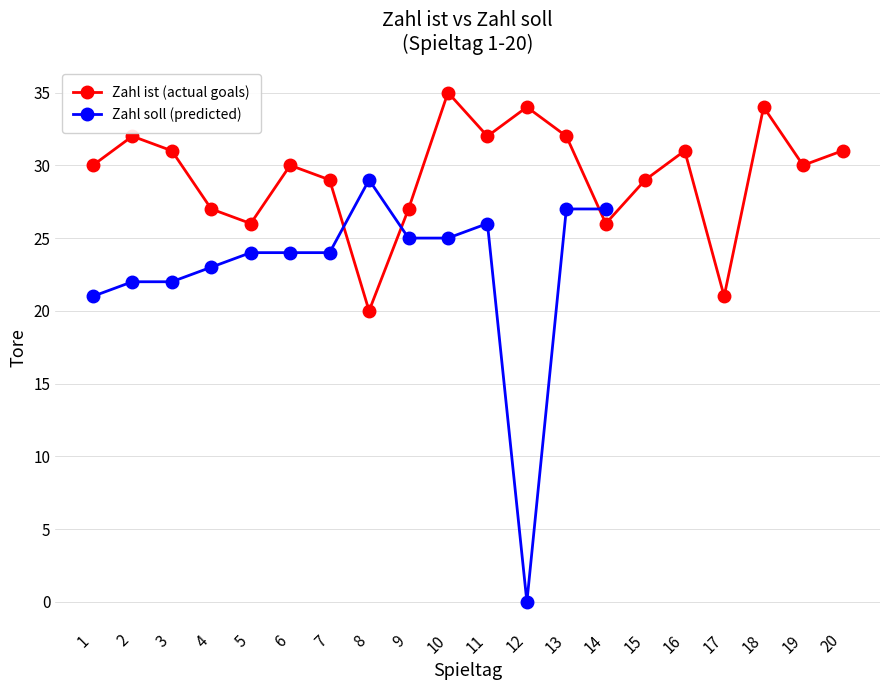

Which category has the lowest value across all series?

8